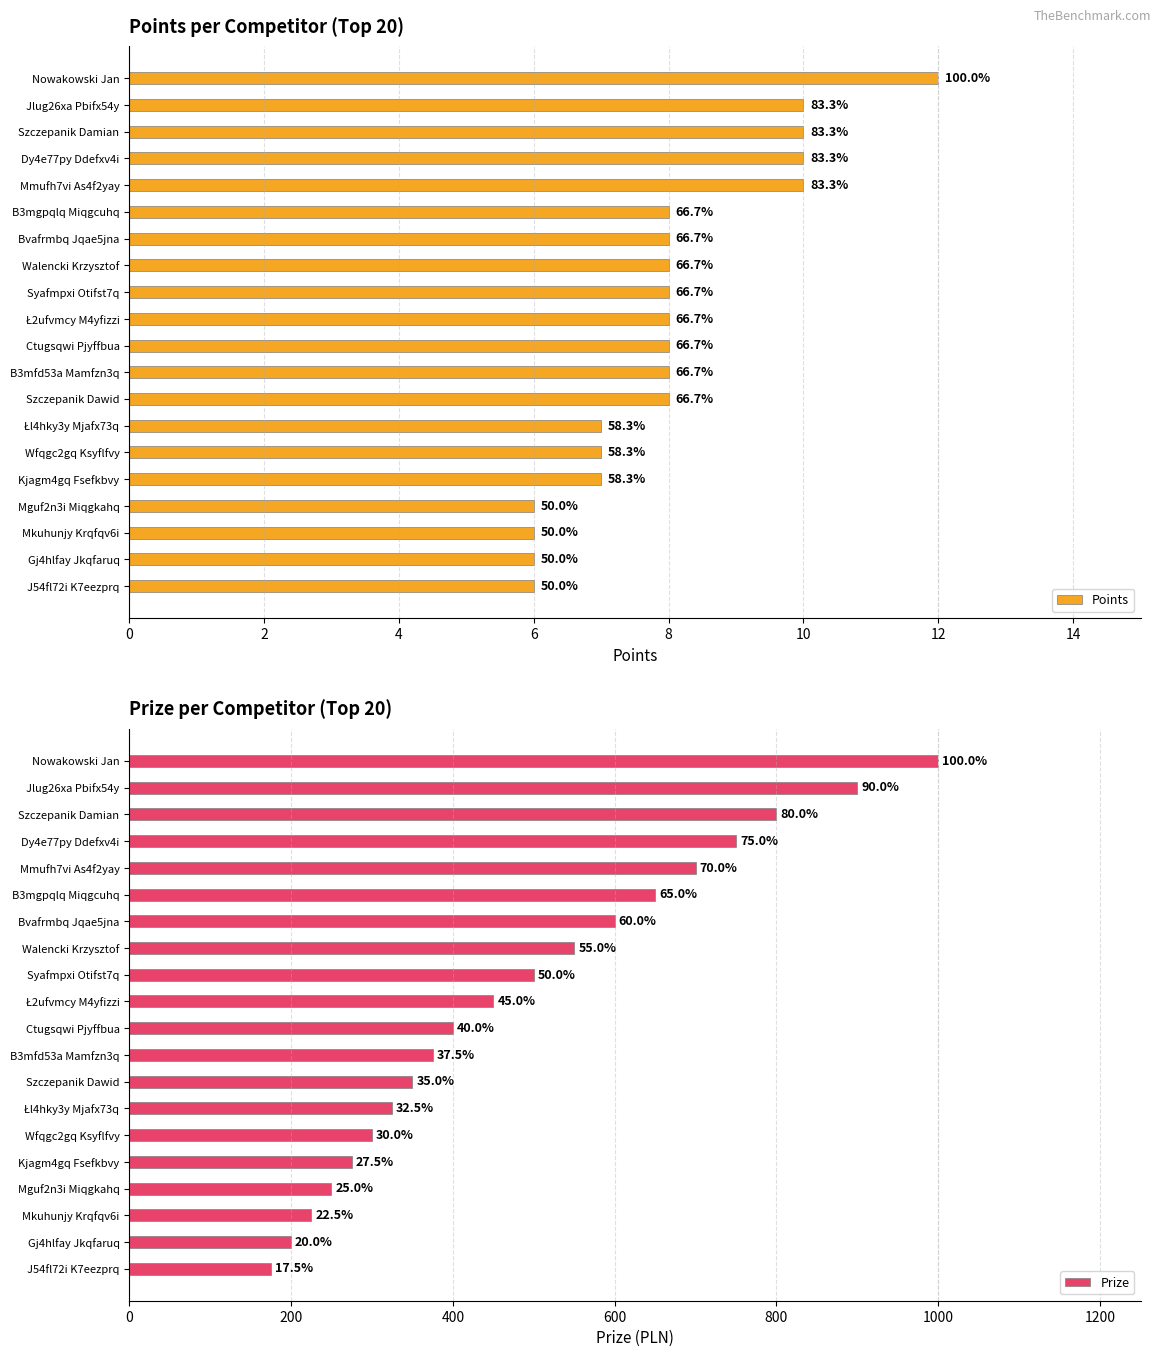

What is the difference between the Prize values at Syafmpxi Otifst7q and B3mfd53a Mamfzn3q?

125